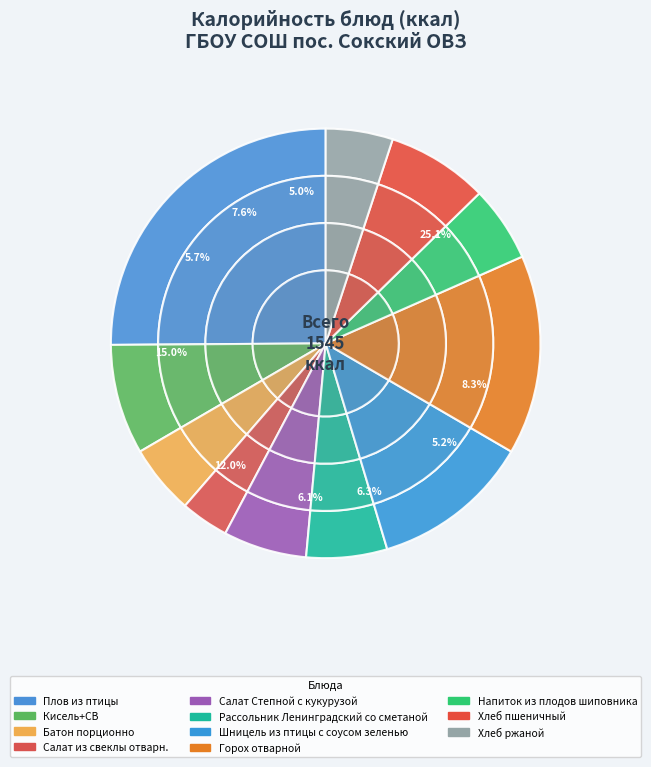

Approximately how many times larger is the value at Хлеб ржаной compared to Салат из свеклы отварн.?

1.4